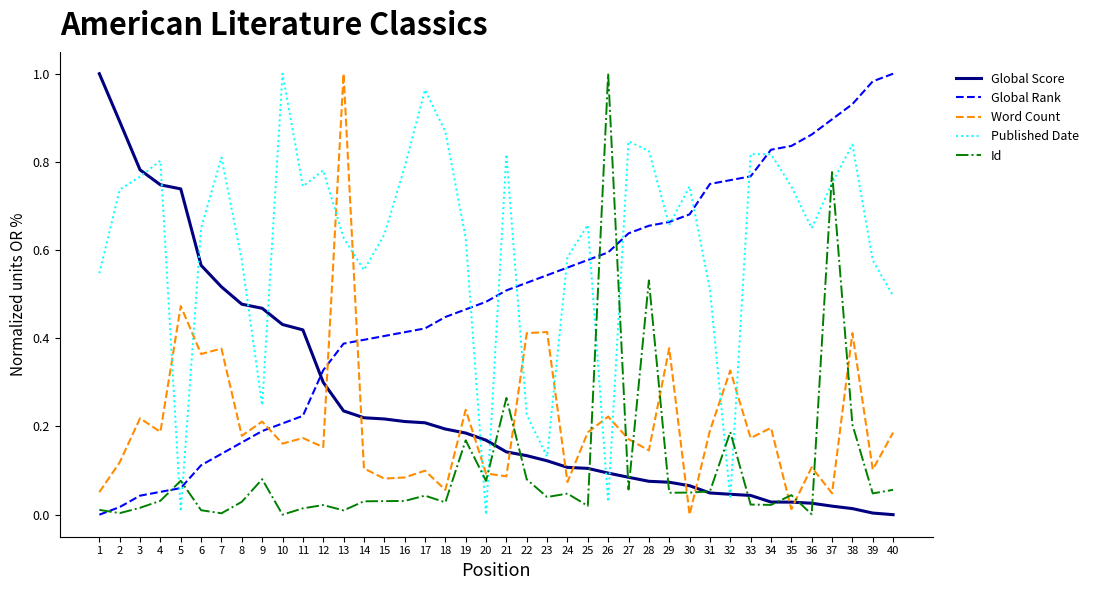

True or false: Published Date and Global Score intersect in this chart.

True